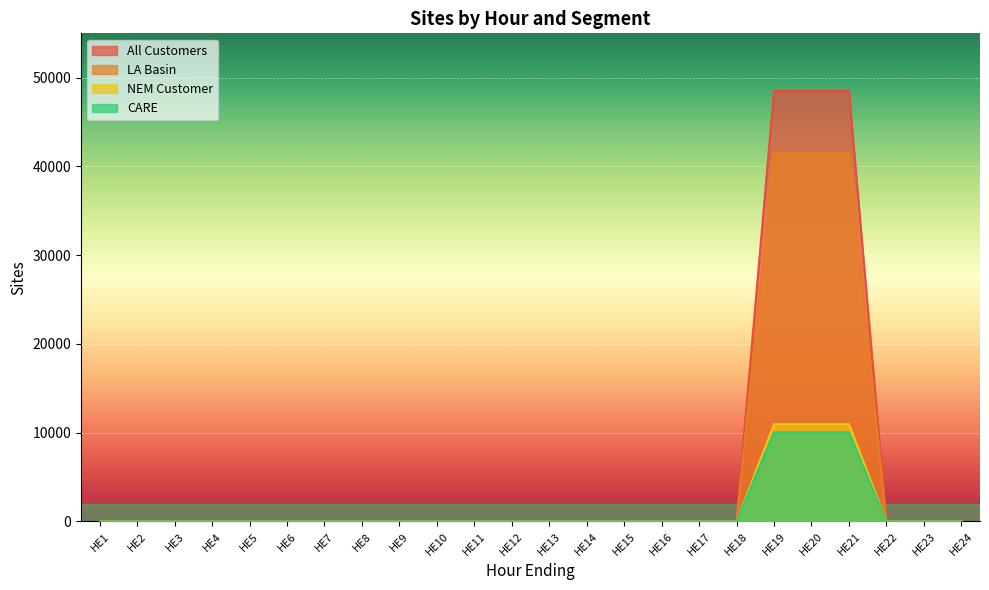

True or false: All Customers and NEM Customer intersect in this chart.

False